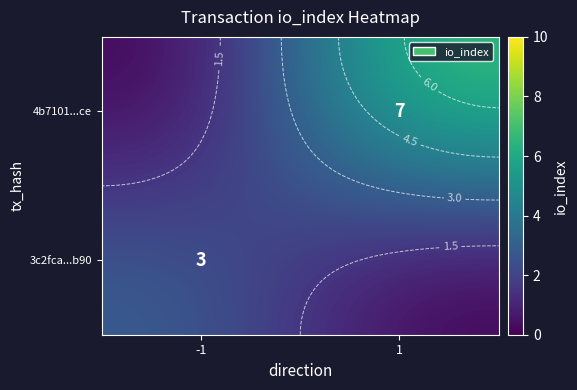

What is the difference between the maximum and minimum values in the 3c2fca...b90 series?

3